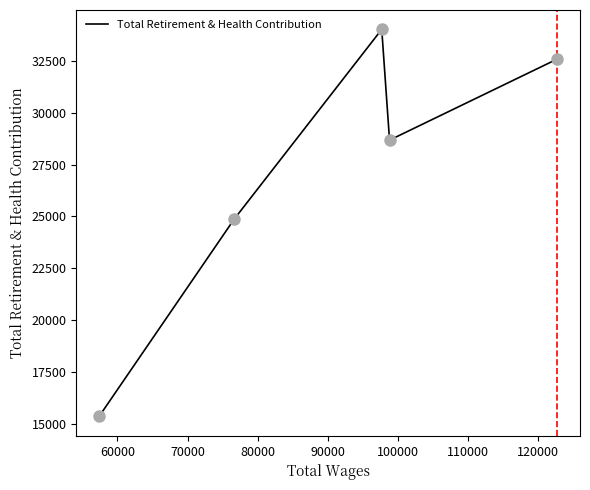

What is the greatest value displayed?

34029